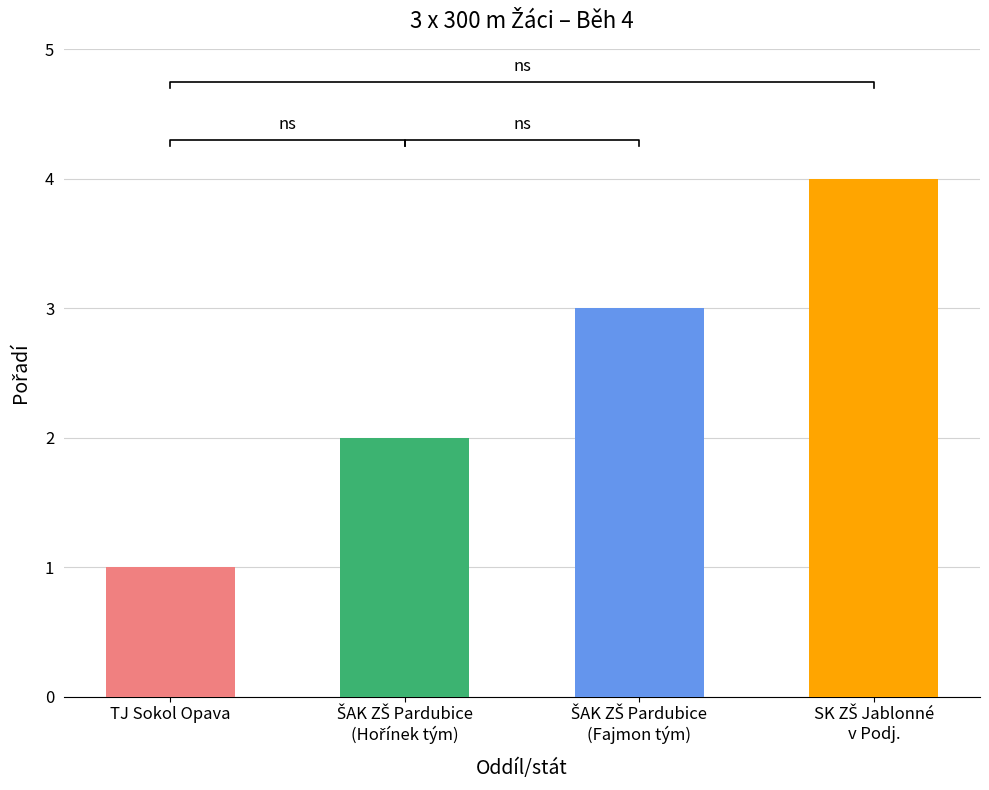

How many series are shown in this chart?

1